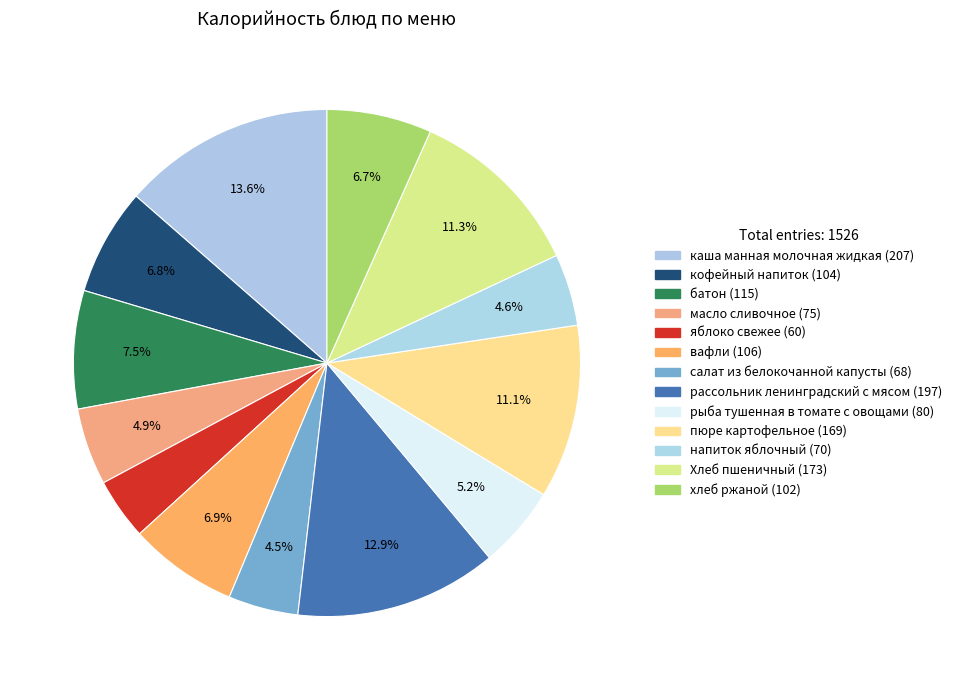

Count the number of slices in the pie.

13